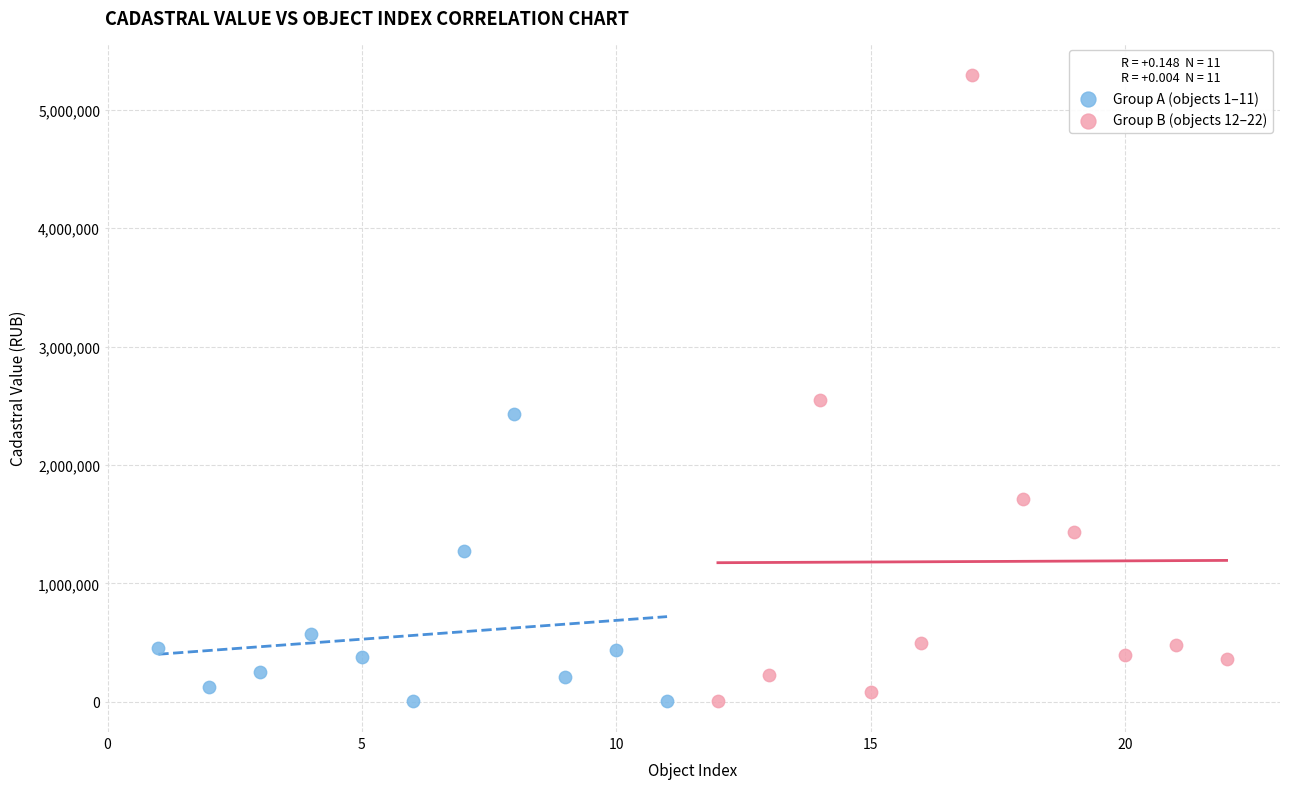

Which series contains the highest Y value?

Group B (objects 12–22)